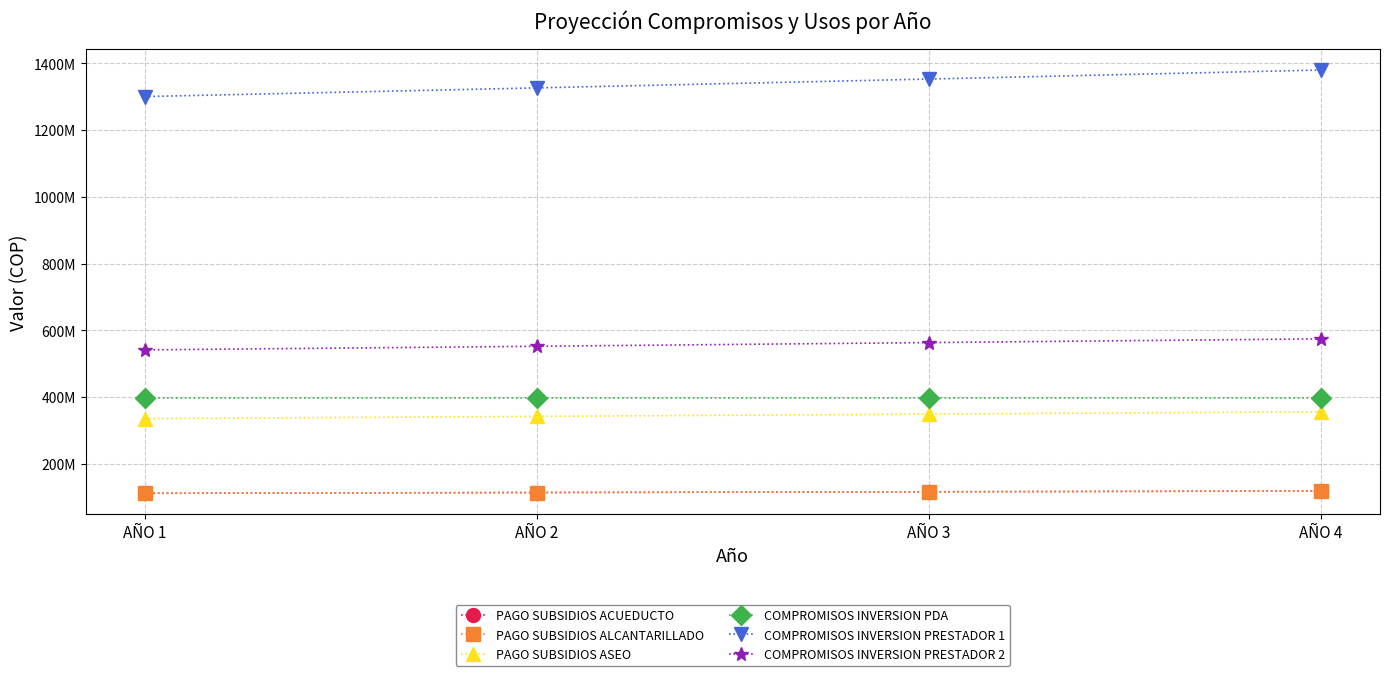

Does the chart have visible grid lines?

Yes